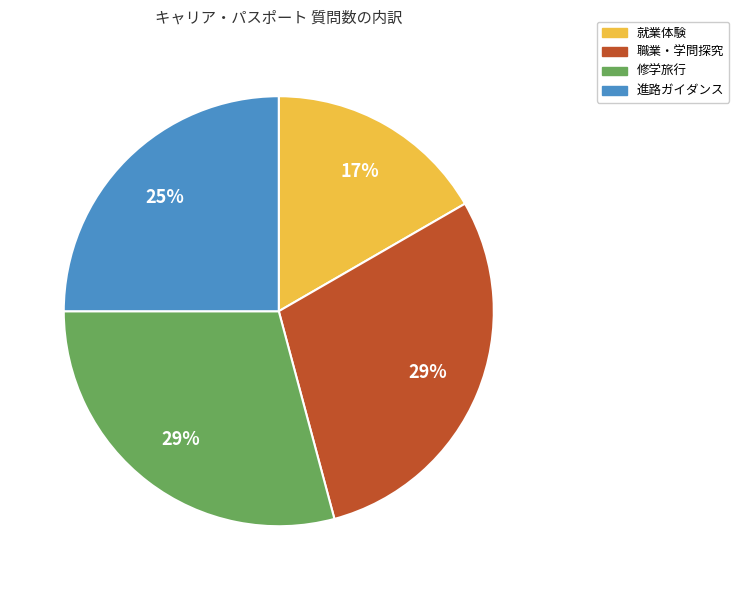

Approximately how many times larger is the value at 進路ガイダンス compared to 職業・学問探究?

0.9